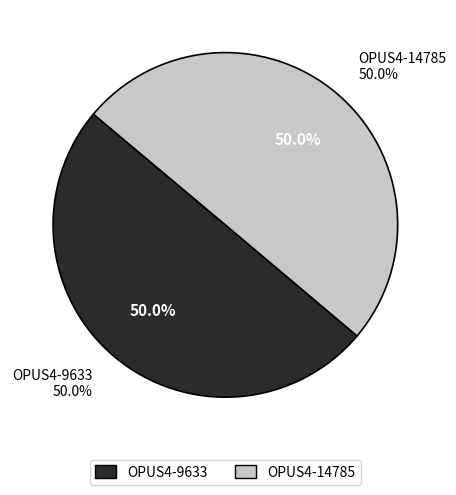

Combined, do OPUS4-9633 and OPUS4-14785 account for over 50%?

Yes